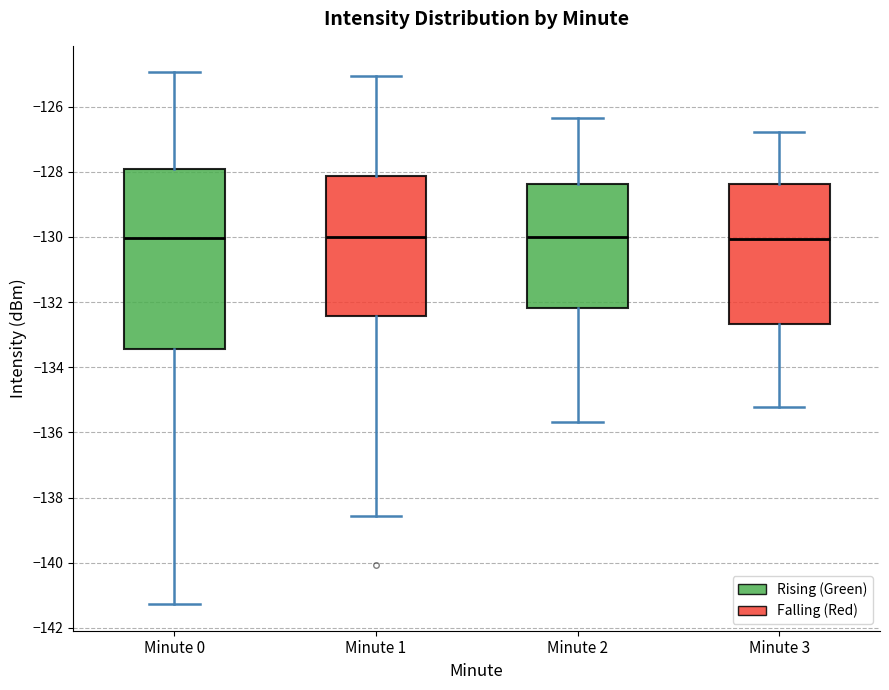

Where is the lower edge of the box for Minute 1 on the y-axis? The values are not printed on the chart, so give them approximately, as read against the axis.

-132.4